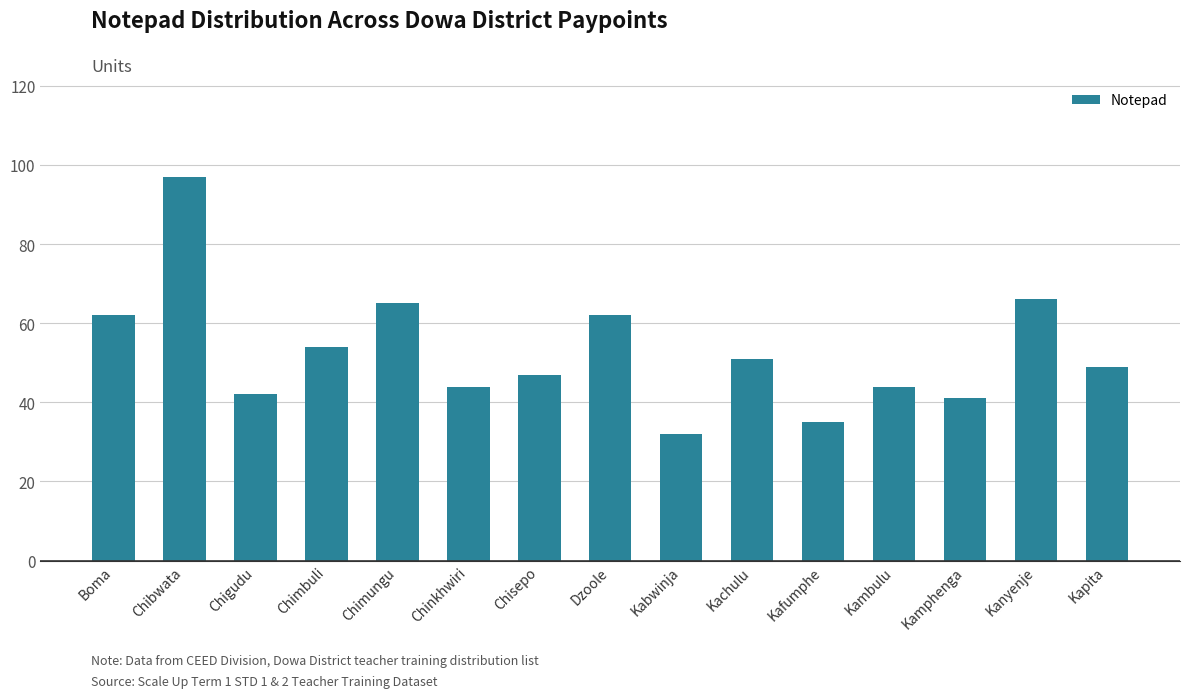

True or false: the data shows 42 at Chigudu.

True